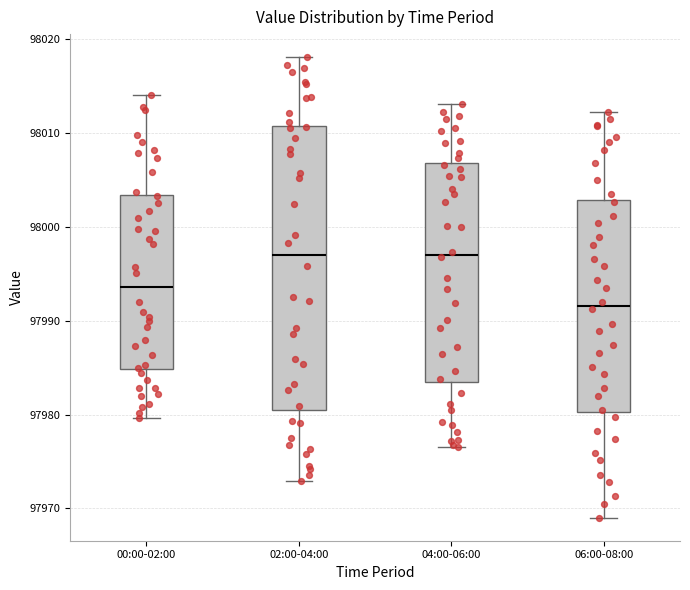

Reading left to right, read every box against the y-axis: the position of its median line, the range the box covers, and the ends of its whiskers. The values are not printed on the chart, so give them approximately, as read against the axis.

00:00-02:00: median 97994, box 97985 to 98003, whiskers 97980 to 98014
02:00-04:00: median 97997, box 97981 to 98011, whiskers 97973 to 98018
04:00-06:00: median 97997, box 97983 to 98007, whiskers 97977 to 98013
06:00-08:00: median 97992, box 97980 to 98003, whiskers 97969 to 98012